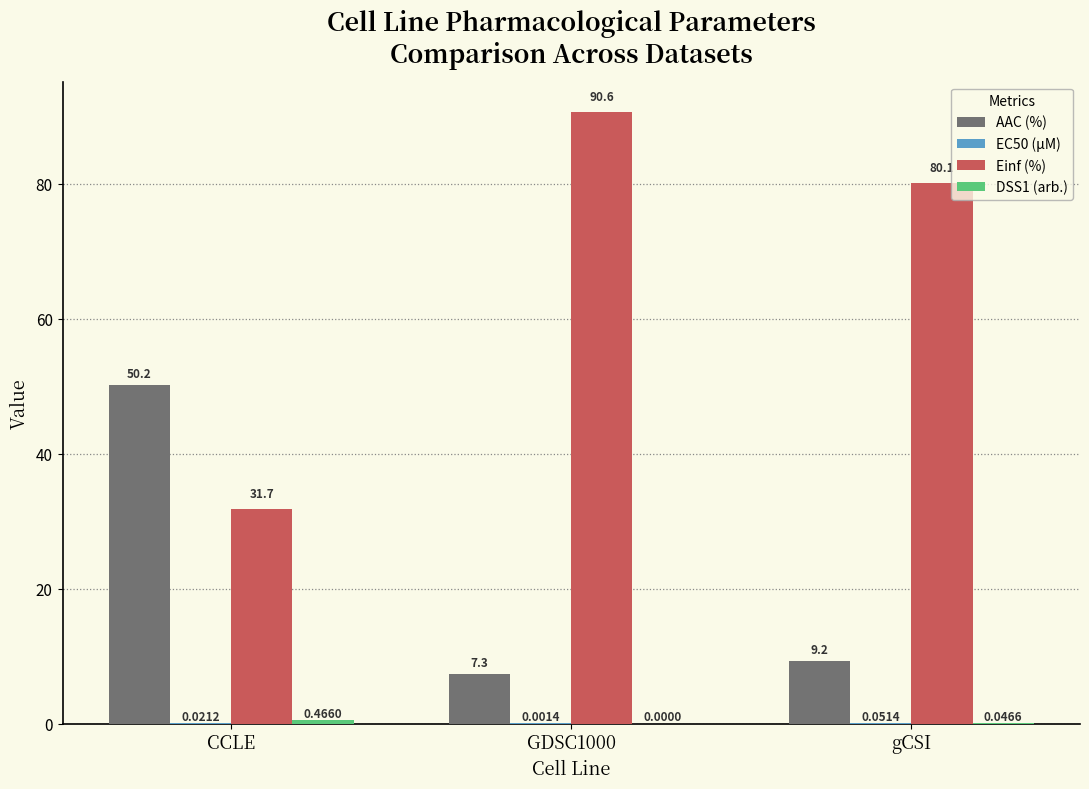

How many groups of bars are there?

3